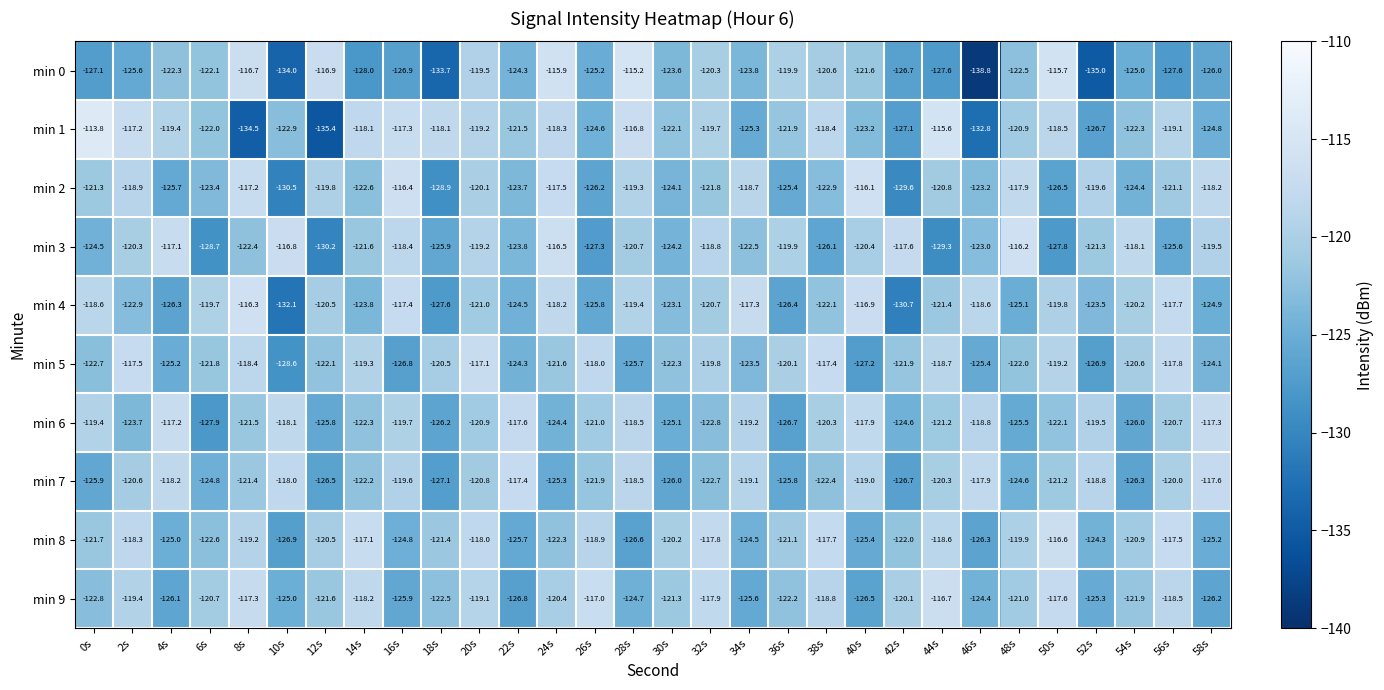

List the series in order of their peak value, highest first.

min 1, min 0, min 2, min 3, min 4, min 8, min 9, min 5, min 6, min 7